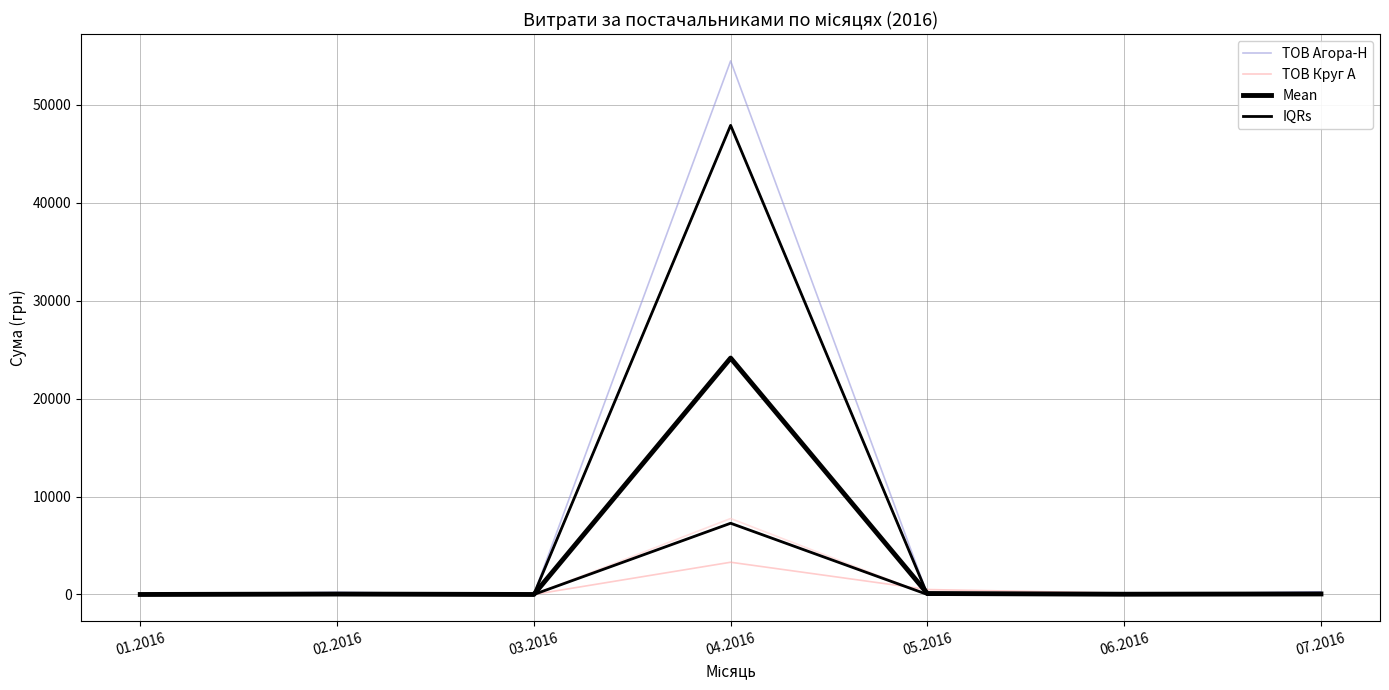

Reading right to left, transcribe all the data shown in this chart.

ТОВ Агора-Н: 0.0	0.0	0.0	54485.6	0.0	0.0	0.0
ТОВ Круг А: 0.0	132.0	504.0	3292.5	0.0	0.0	0.0
Mean: 54.0	26.4	100.8	24143.0	0.0	43.7	0.0
IQRs: 0.0	0.0	0.0	7274.4	0.0	0.0	0.0